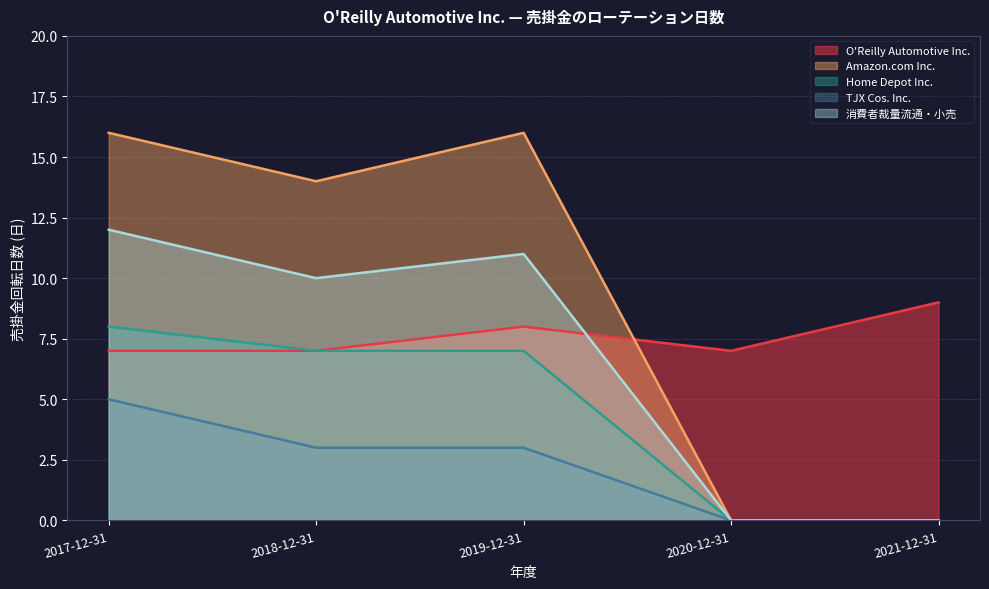

What is the difference between the second highest and second lowest values in the 消費者裁量流通・小売 series?

11